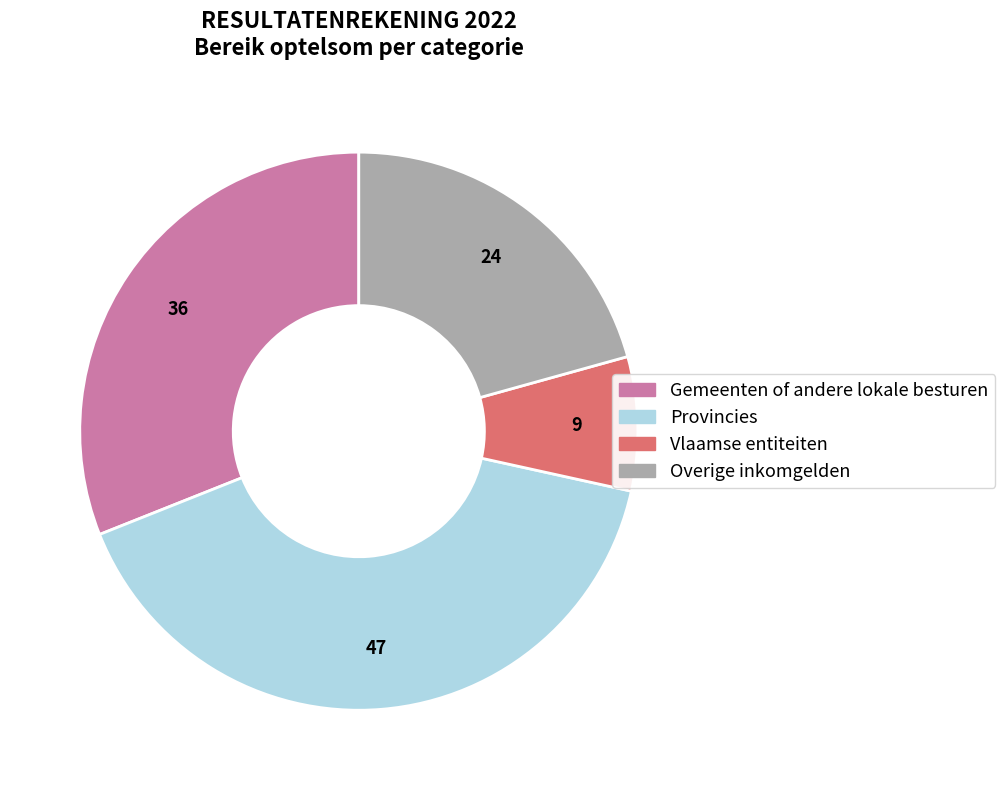

Is there any slice that represents more than half of the pie?

No